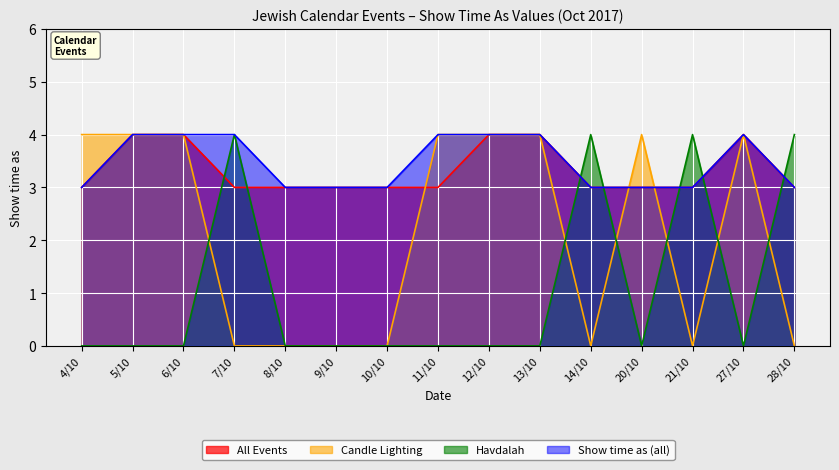

Rank the categories by Candle Lighting value from lowest to highest.

7/10, 8/10, 9/10, 10/10, 14/10, 21/10, 28/10, 4/10, 5/10, 6/10, 11/10, 12/10, 13/10, 20/10, 27/10